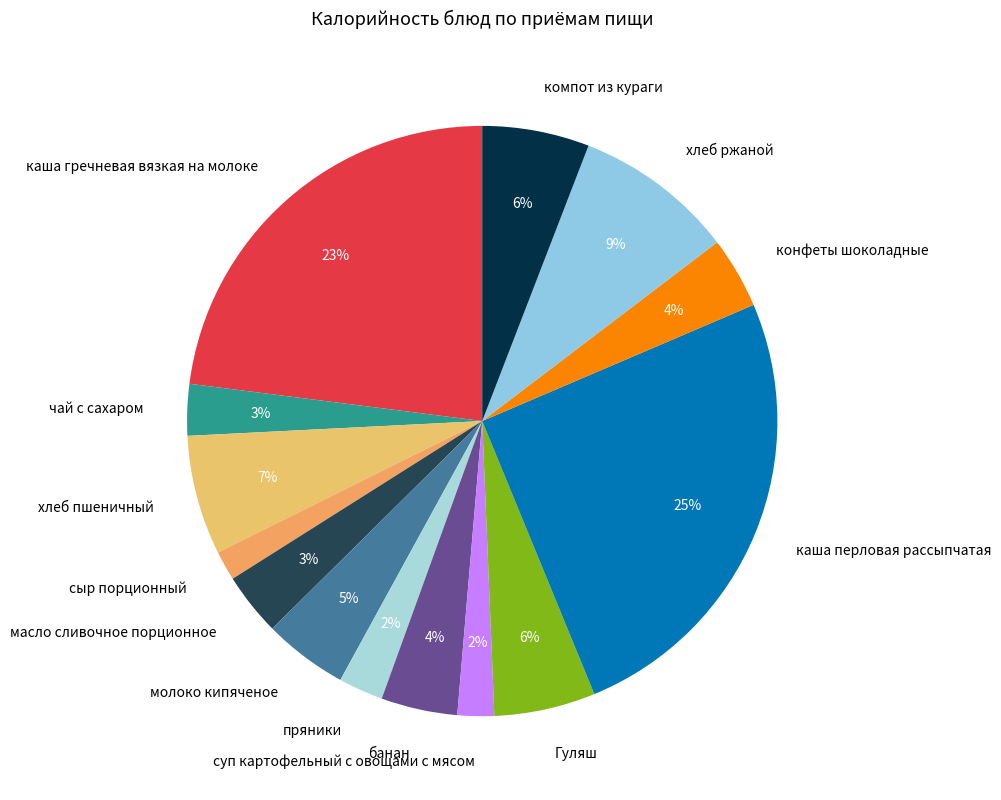

Count the number of slices in the pie.

14